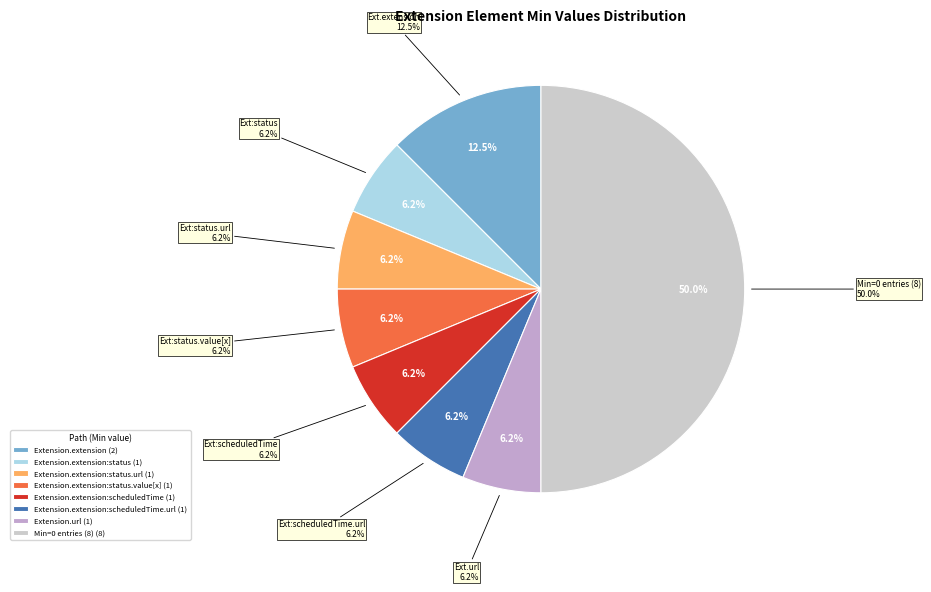

The Extension slice represents 1% of the pie. True or false?

False